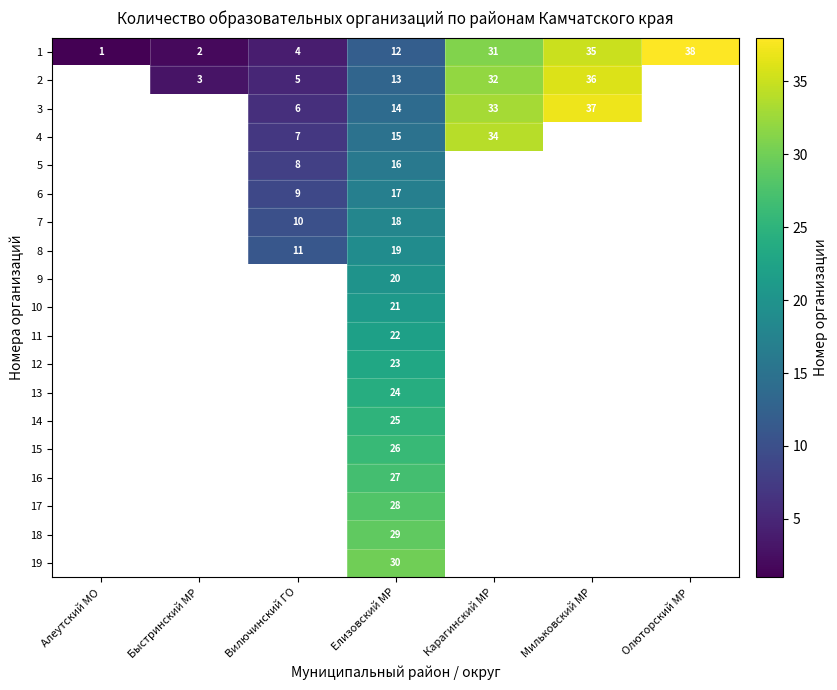

Rank the series at Елизовский МР from highest to lowest value.

19, 18, 17, 16, 15, 14, 13, 12, 11, 10, 9, 8, 7, 6, 5, 4, 3, 2, 1